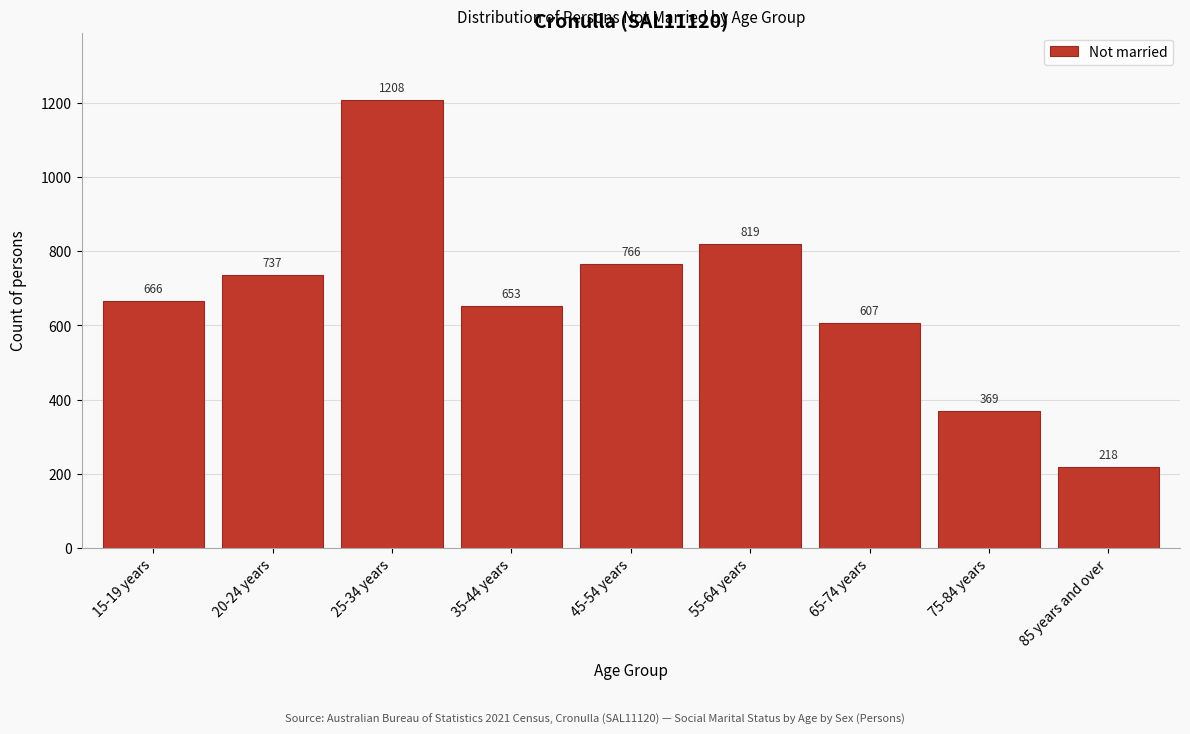

Reading right to left, list all the values displayed in this chart.

218	369	607	819	766	653	1208	737	666